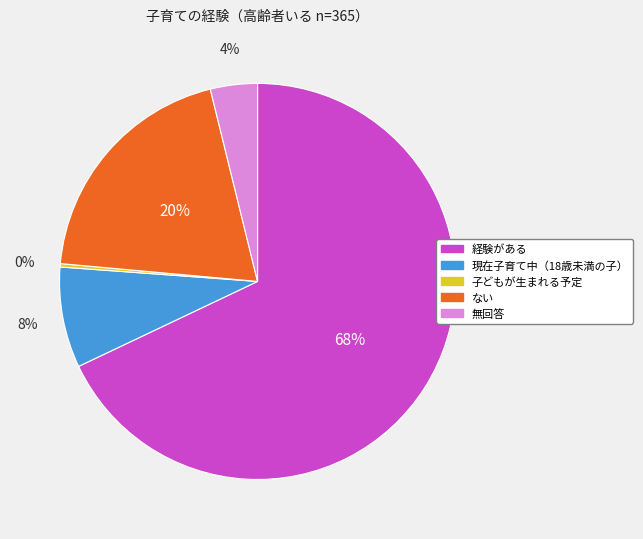

To the nearest percent, what is the difference between the largest and smallest slice percentages?

68%